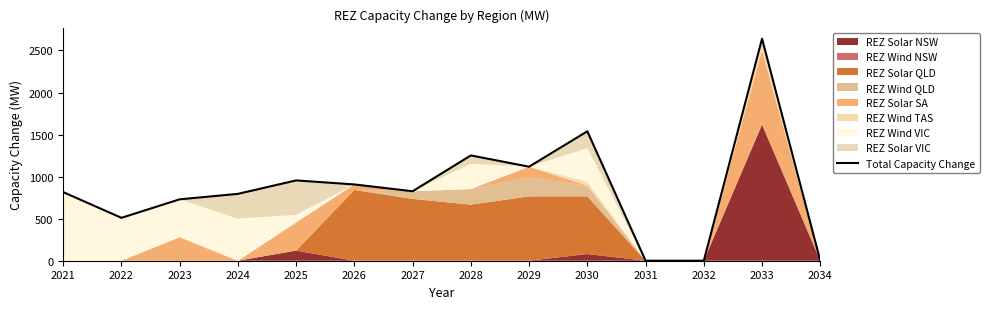

How many data points does each series have?

14